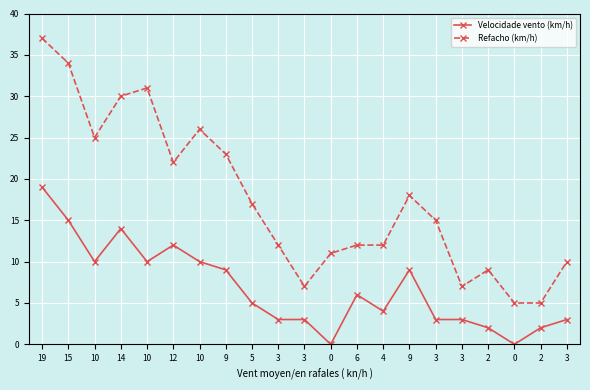

Reading left to right, transcribe all the data shown in this chart.

Velocidade vento (km/h): 19	15	10	14	10	12	10	9	5	3	3	0	6	4	9	3	3	2	0	2	3
Refacho (km/h): 37	34	25	30	31	22	26	23	17	12	7	11	12	12	18	15	7	9	5	5	10